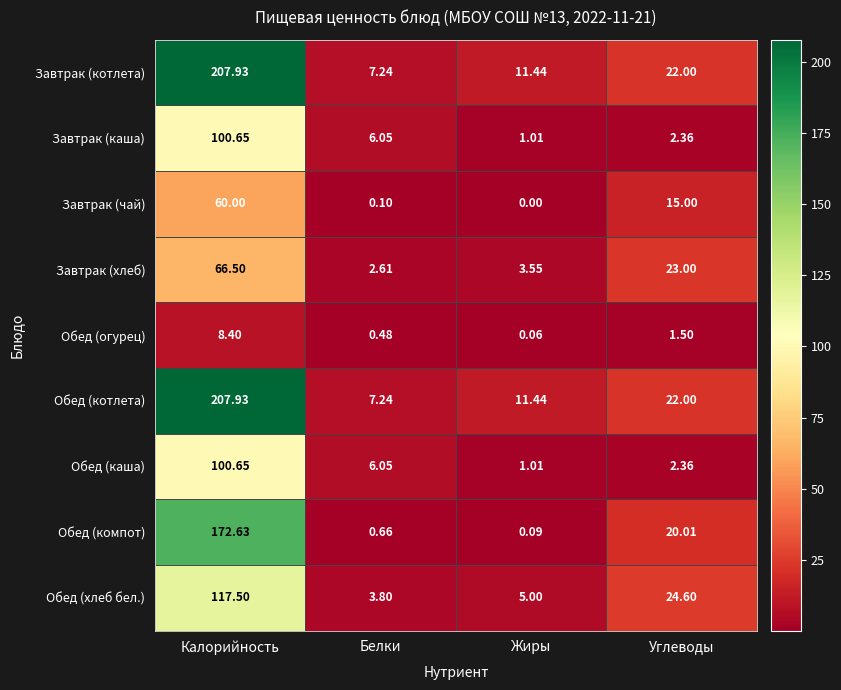

Is the value of Завтрак (чай) at Углеводы greater than the value of Обед (каша) at Жиры?

Yes